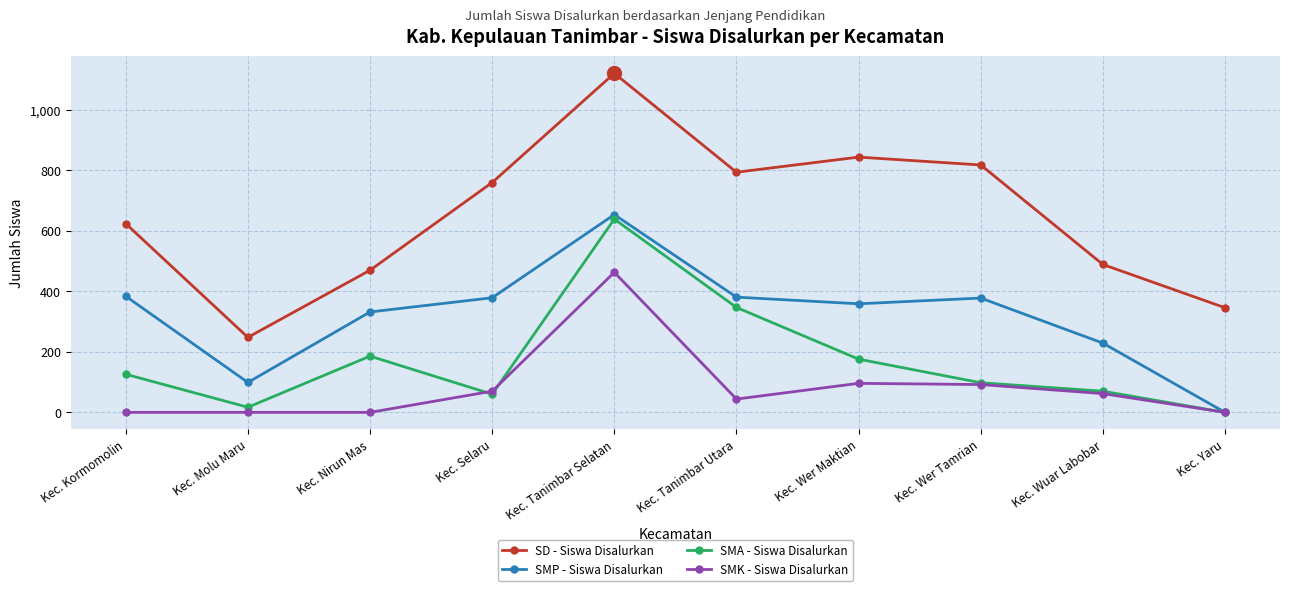

List the series in order of their overall mean, highest first.

SD - Siswa Disalurkan, SMP - Siswa Disalurkan, SMA - Siswa Disalurkan, SMK - Siswa Disalurkan